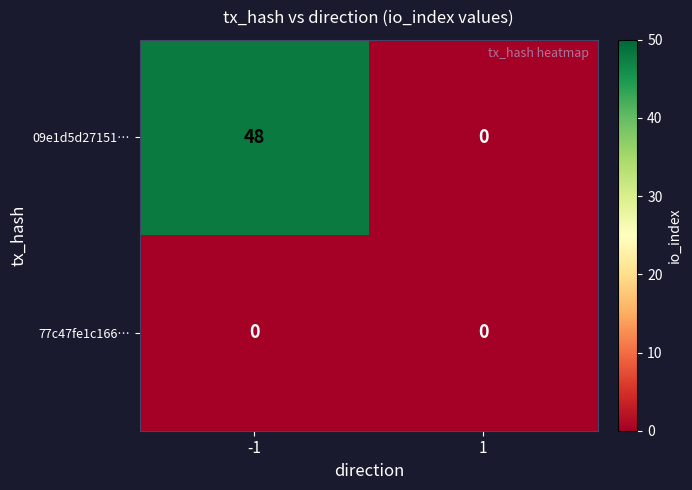

Which series changed the most between -1 and 1?

09e1d5d27151…